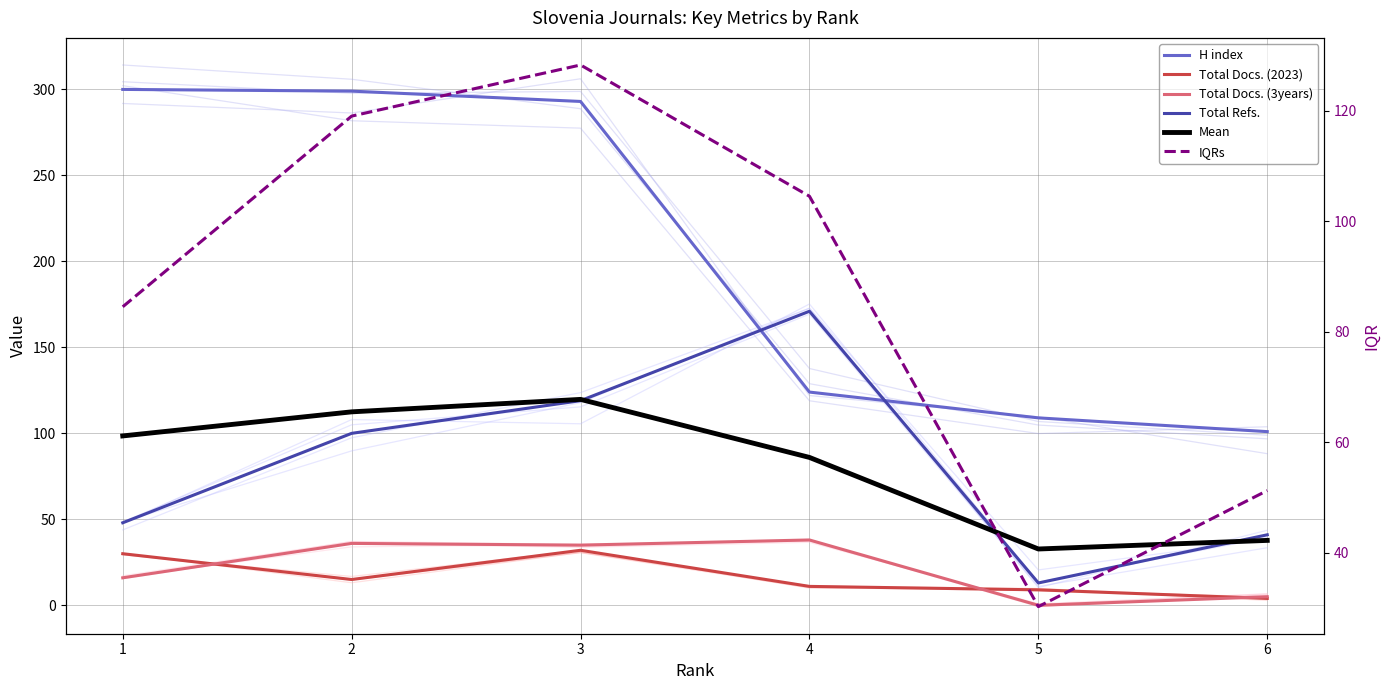

Reading right to left, transcribe all the data shown in this chart.

H index: 6=101.0	5=109.0	4=124.0	3=293.0	2=299.0	1=300.0
Total Docs. (2023): 6=4.0	5=9.0	4=11.0	3=32.0	2=15.0	1=30.0
Total Docs. (3years): 6=5.0	5=0.0	4=38.0	3=35.0	2=36.0	1=16.0
Total Refs.: 6=41.0	5=13.0	4=171.0	3=119.0	2=100.0	1=48.0
Mean: 6=37.8	5=32.8	4=86.0	3=119.8	2=112.5	1=98.5
IQRs: 6=51.2	5=30.2	4=104.5	3=128.2	2=119.0	1=84.5